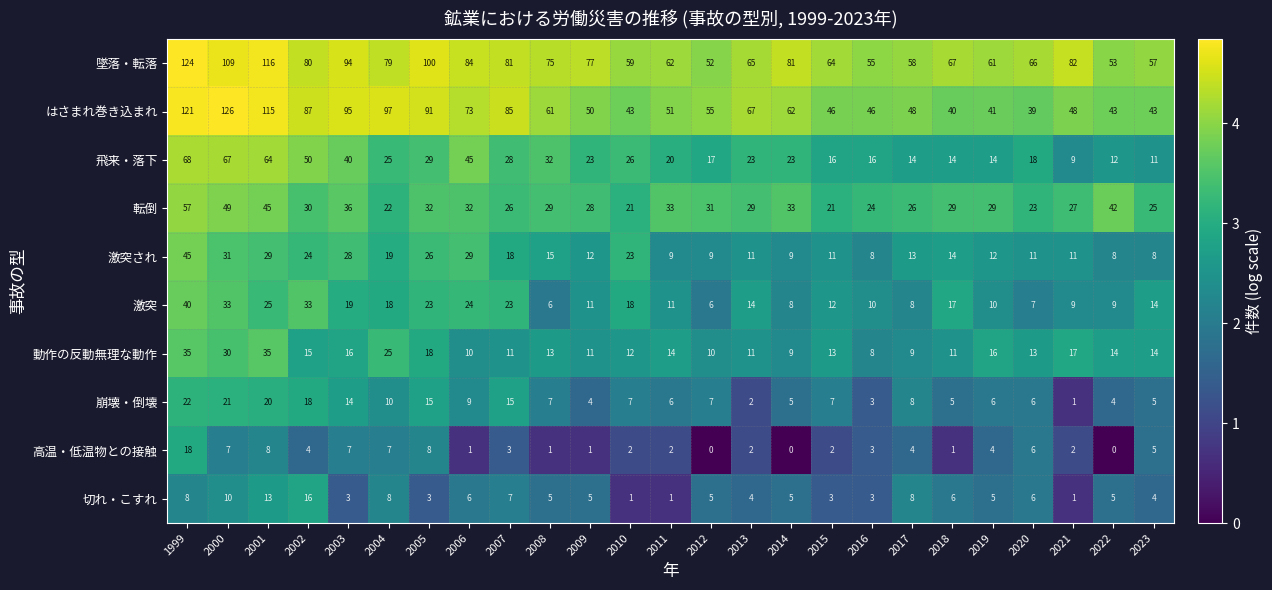

Which series has the largest total across all categories?

墜落・転落